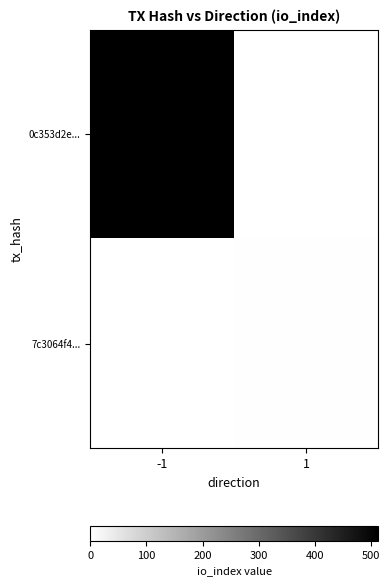

Which series has the largest total across all categories?

0c353d2e...